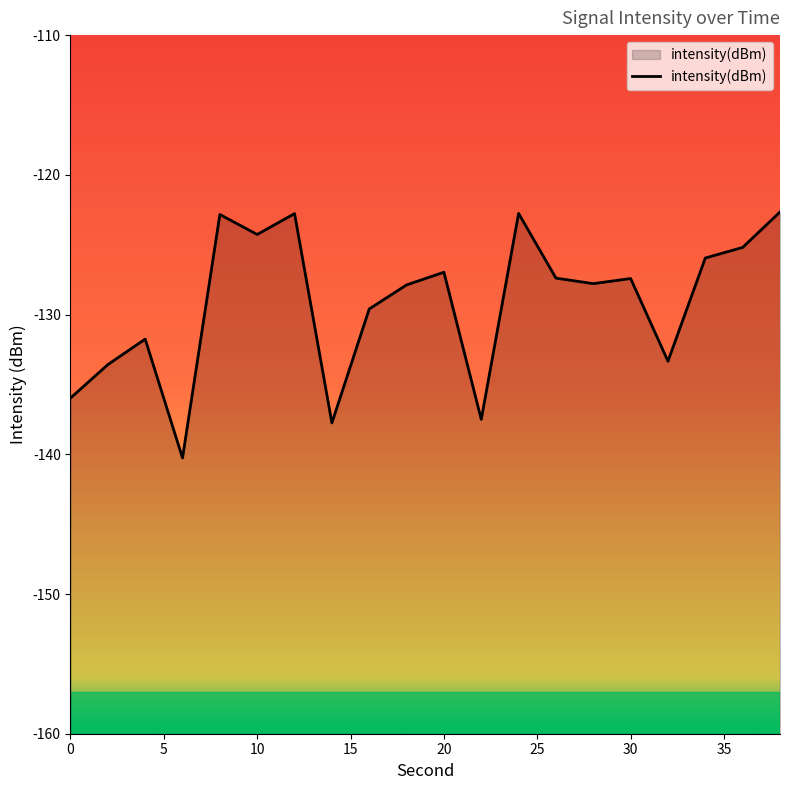

What is the difference between the values at 4 and 38?

9.1